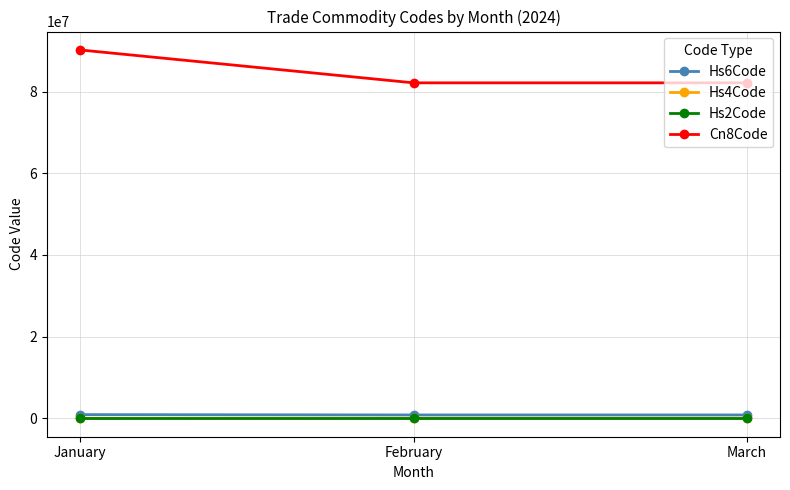

Which series changed the most between January and March?

Cn8Code